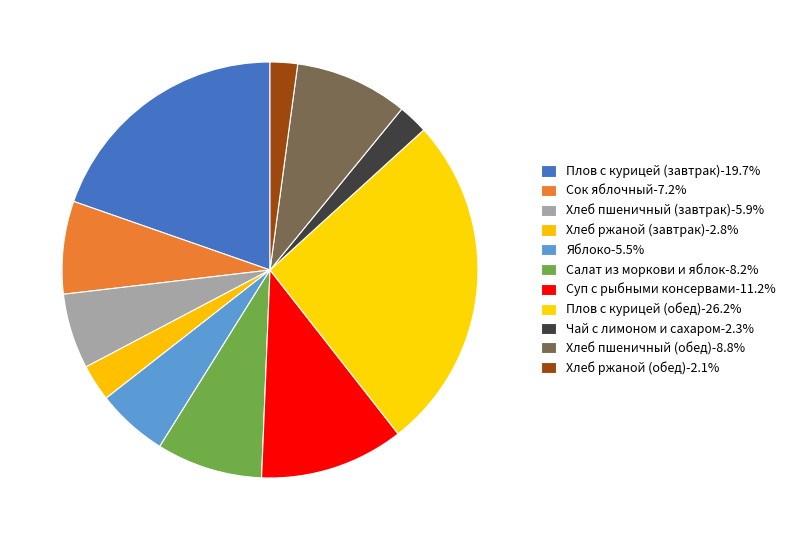

How many segments does this pie chart have?

11